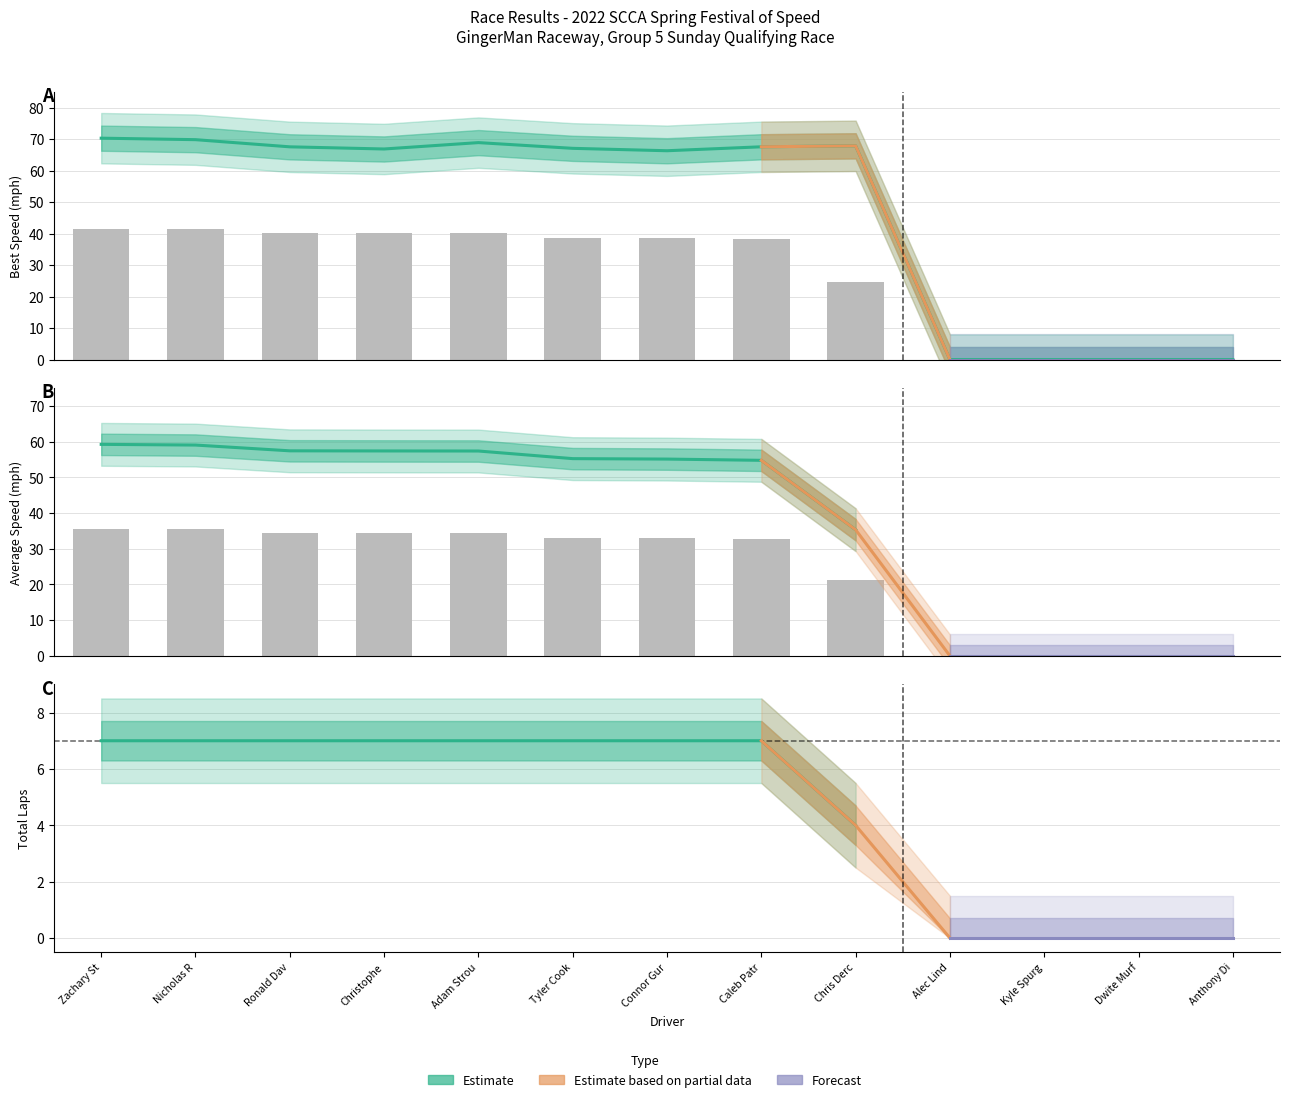

Between Adam Strou and Ronald Dav, which is larger?

Ronald Dav